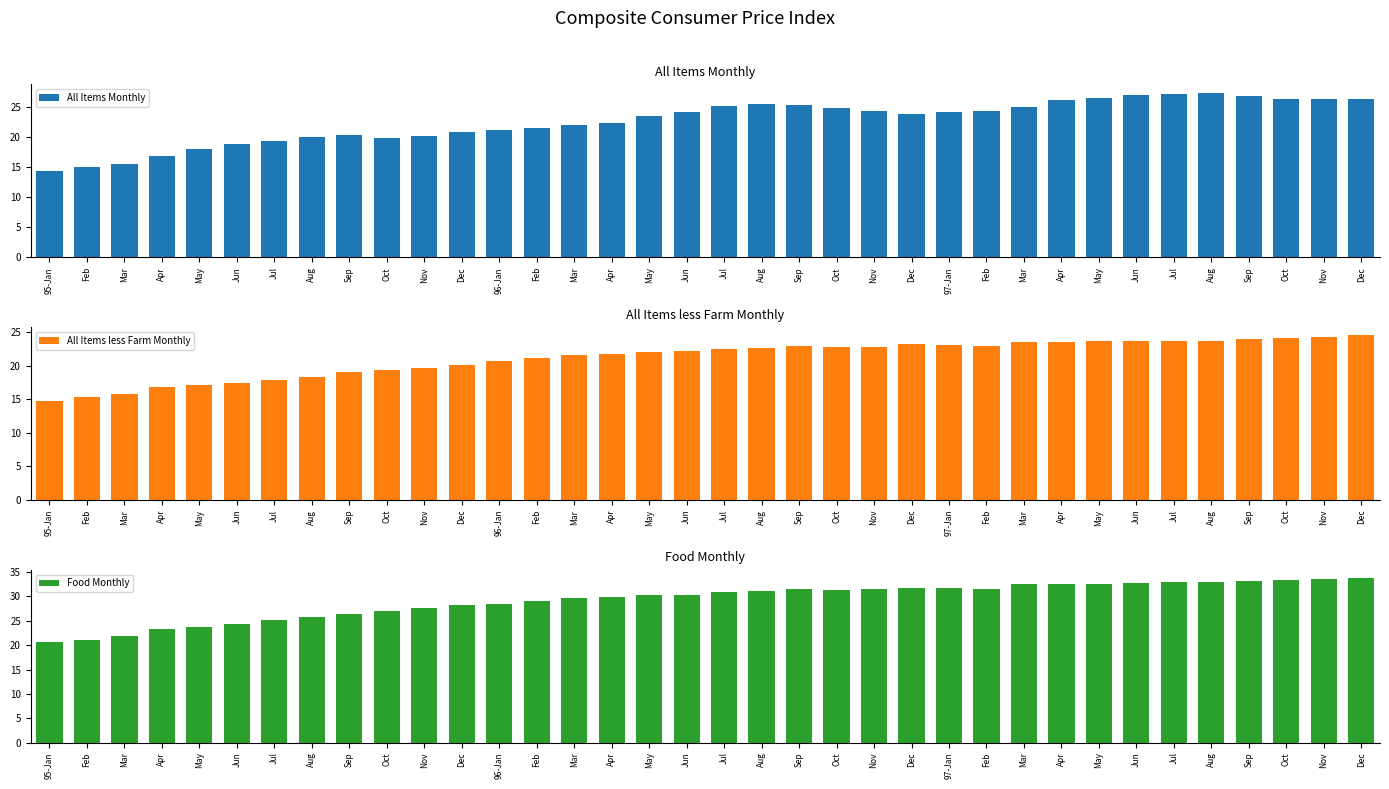

How many bars are there in each group?

3